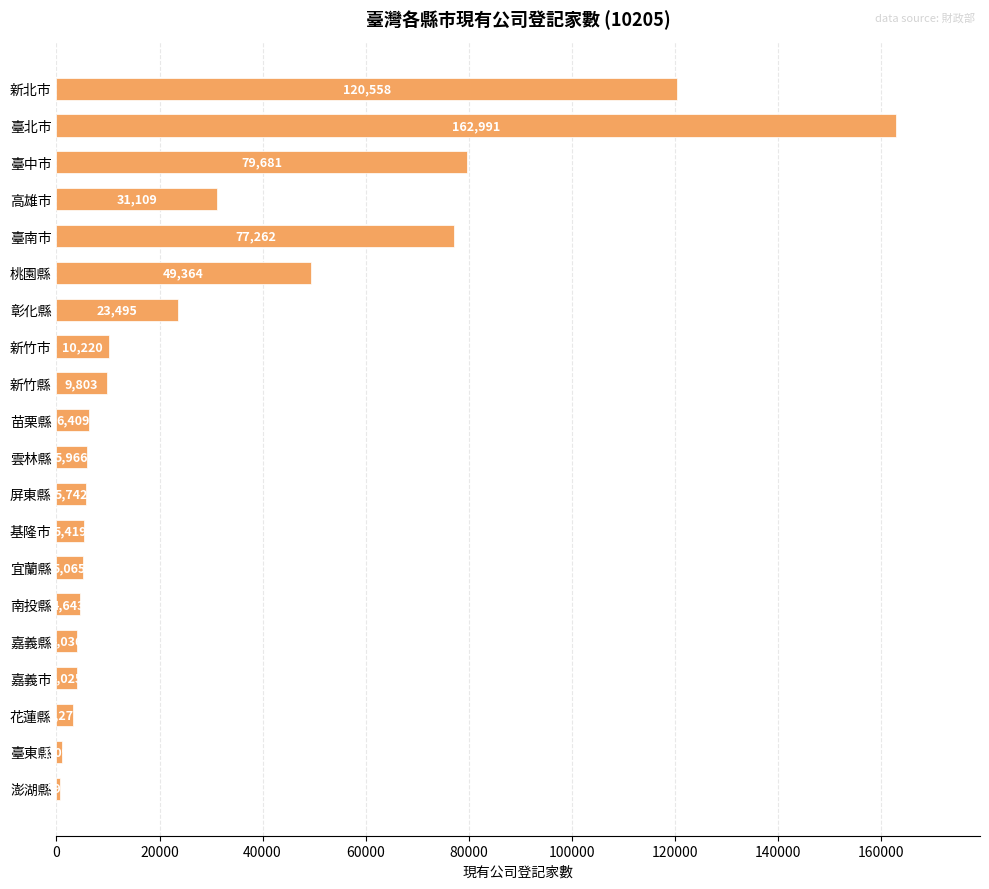

True or false: the data shows 171906 at 新北市.

False